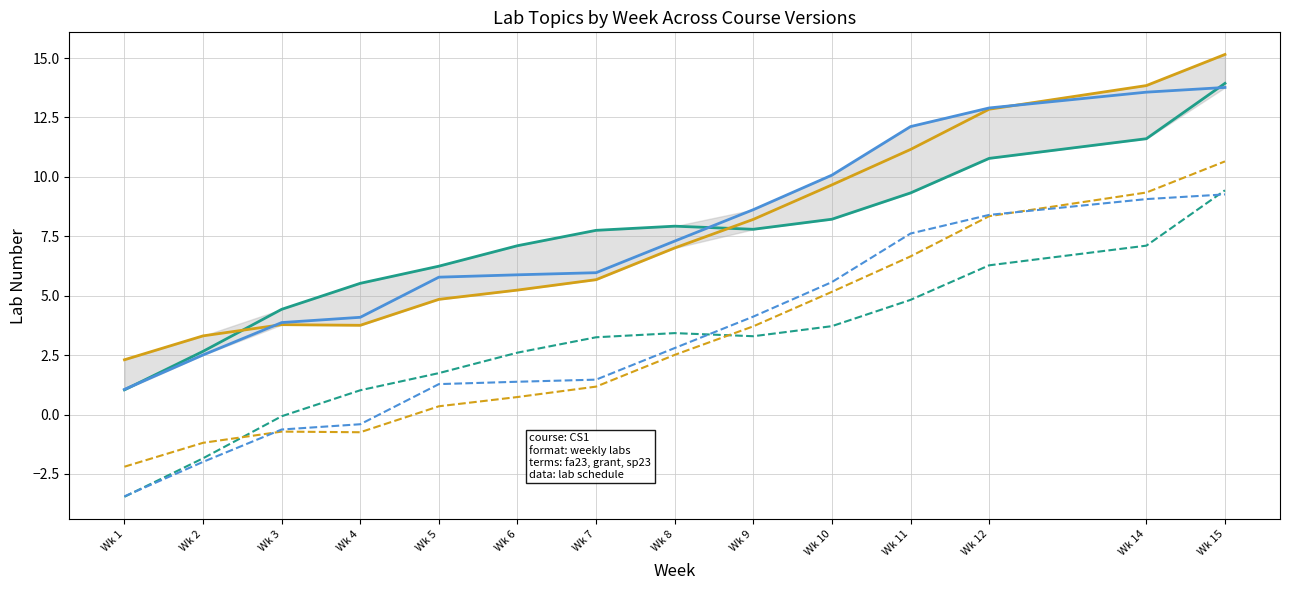

What is the total value across all series at Wk 5?

20.2